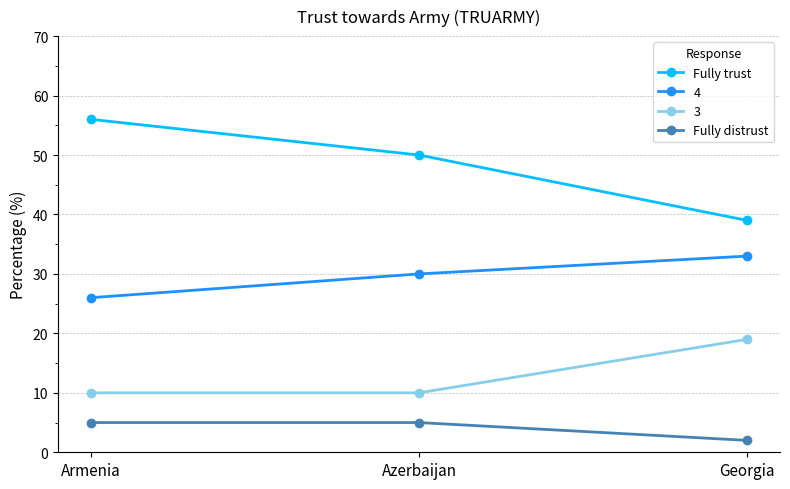

What position from the right is Azerbaijan?

2